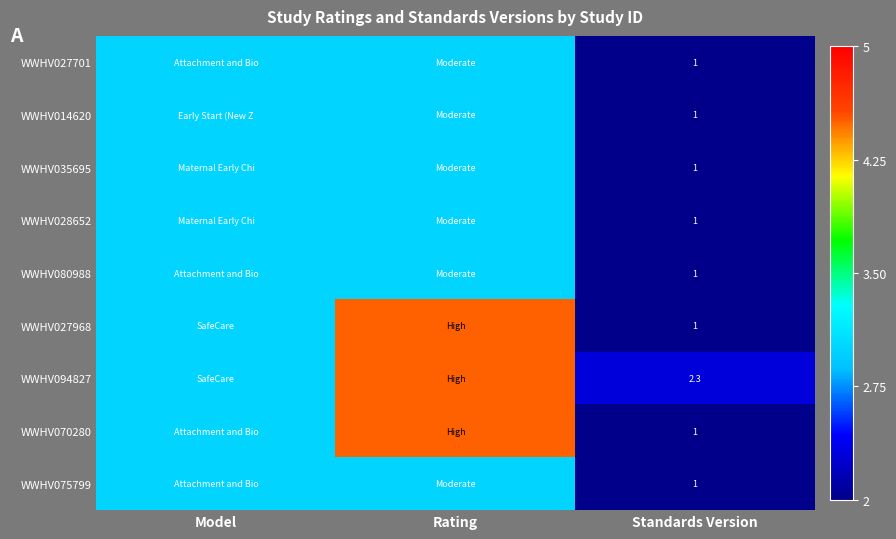

What is the spread (max minus min) of values at Rating?

1.5